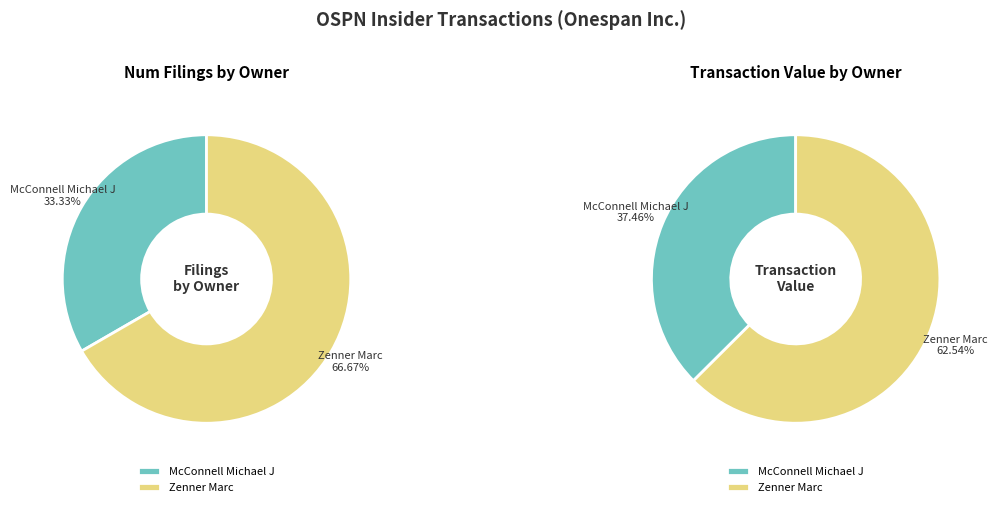

The 156218024002745 slice represents 33% of the pie. True or false?

True